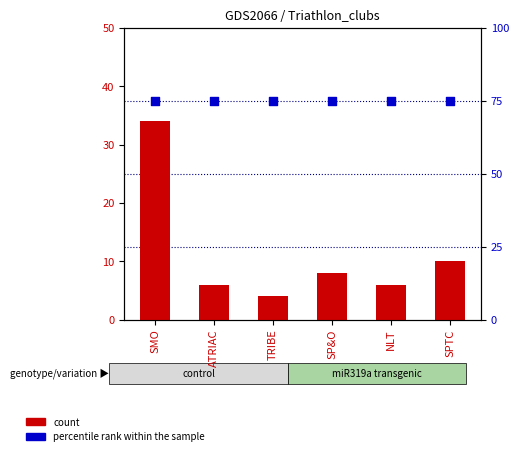

Which series has the largest total across all categories?

percentile rank within the sample